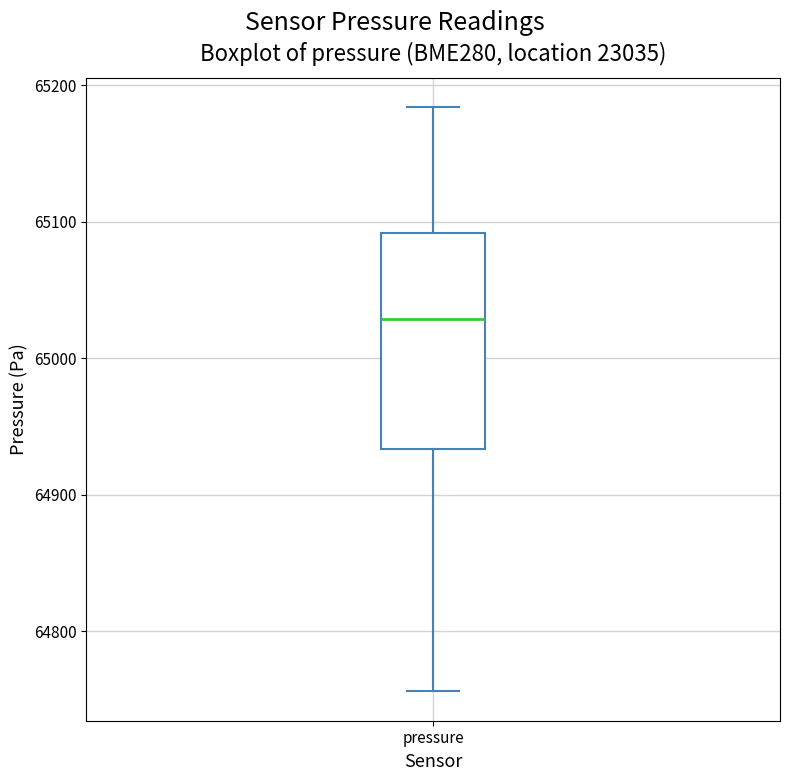

Where is the upper edge of the box for pressure on the y-axis? The values are not printed on the chart, so give them approximately, as read against the axis.

65090